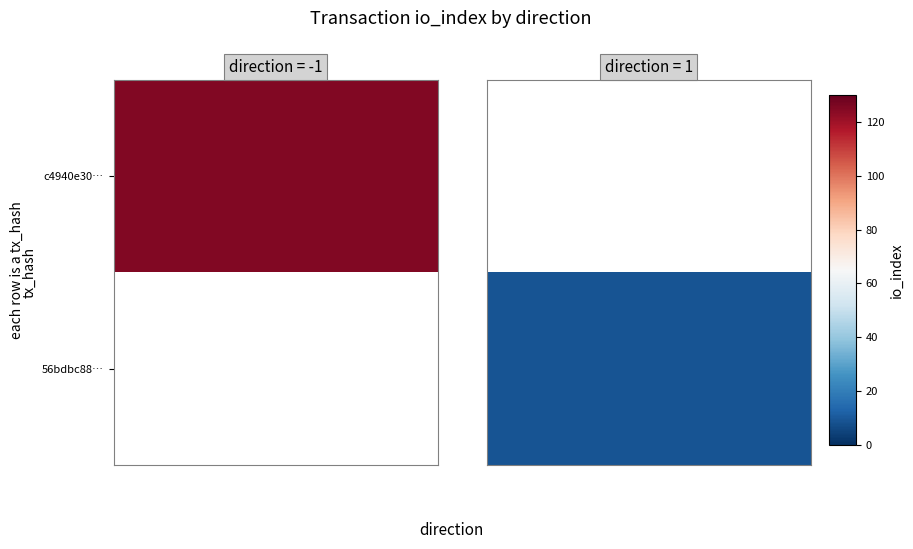

Which series changed the most between direction and io_index?

c4940e30d807c716574f65b9248772c53132b63